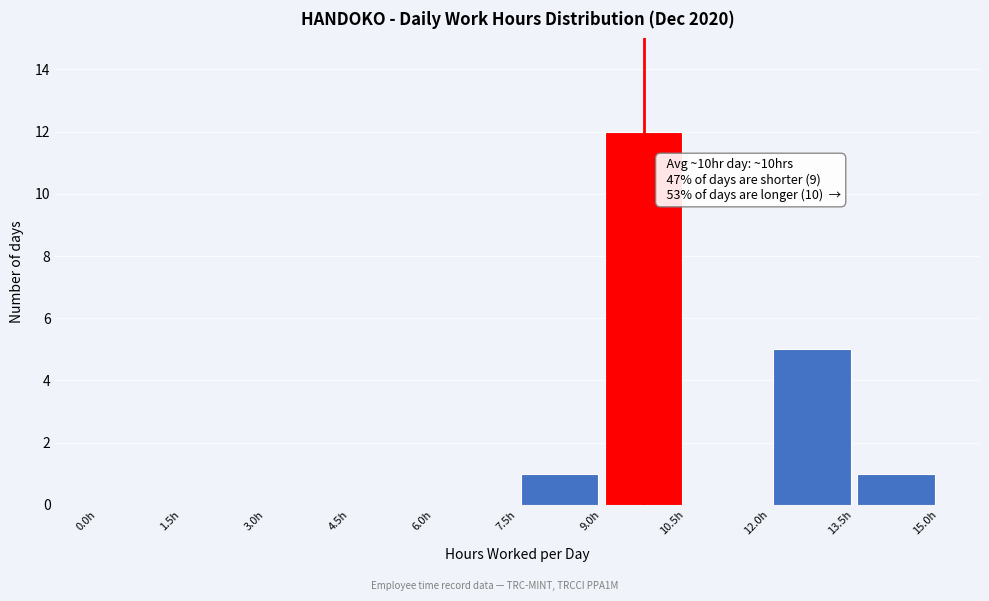

Which range on the x-axis has the tallest bar?

9.0 to 10.5